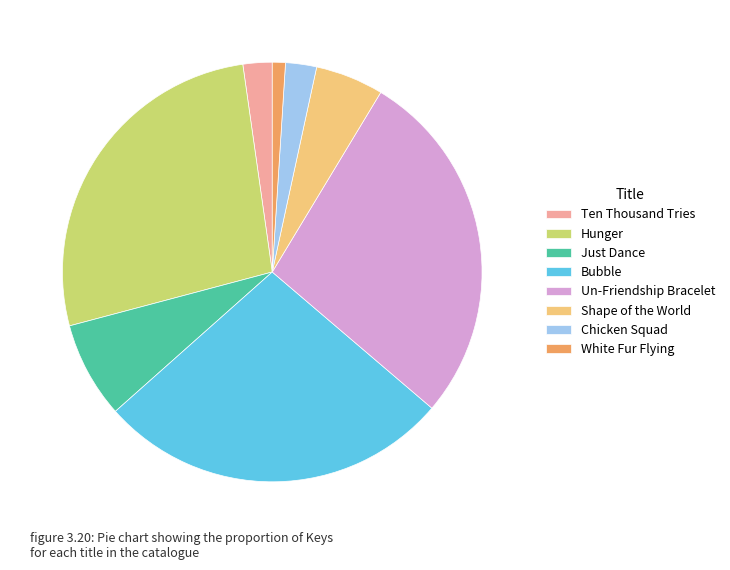

Which category has the smallest portion of the pie?

White Fur Flying